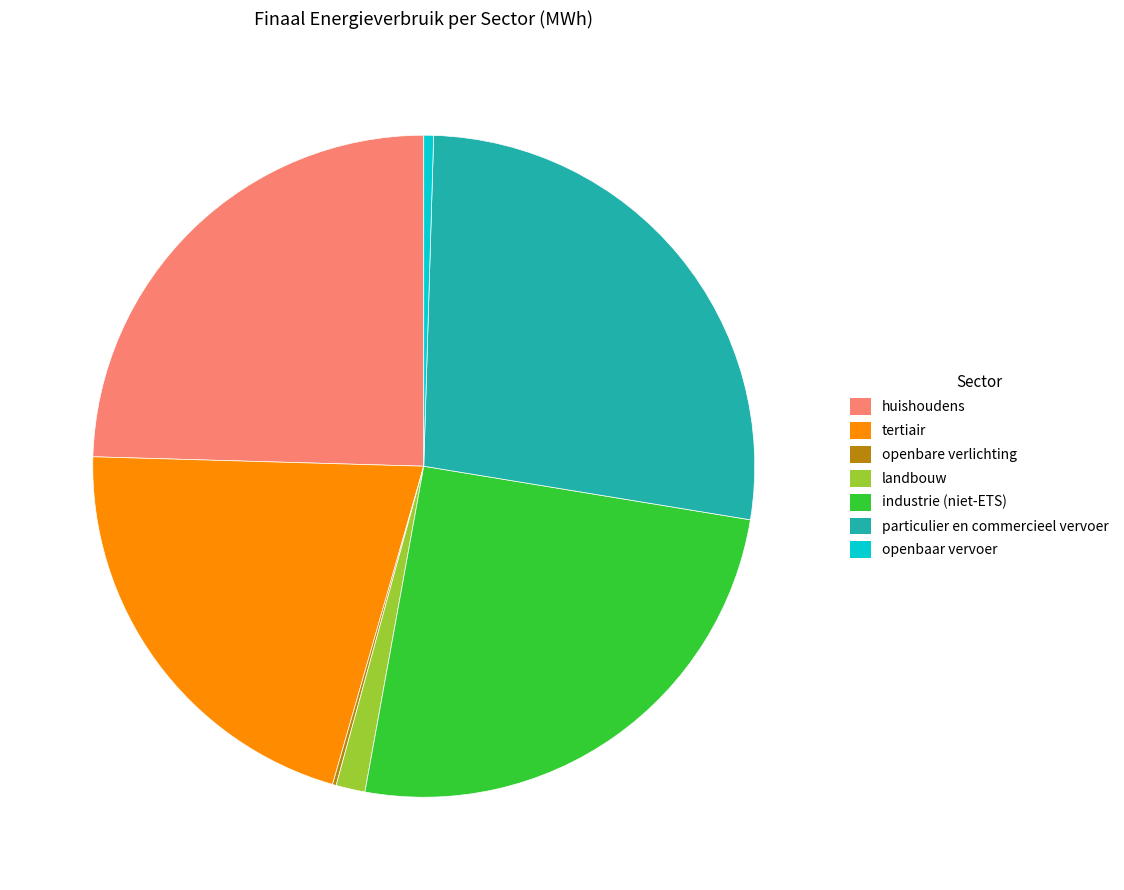

Combined, do openbaar vervoer and tertiair account for over 50%?

No